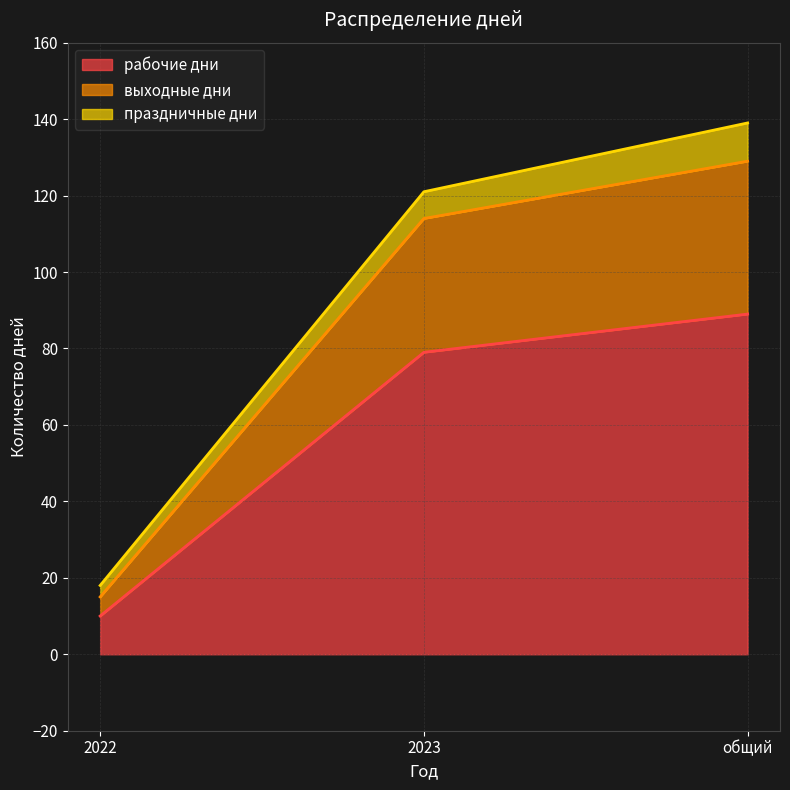

Count the рабочие дни values in the range 10 to 89.

3